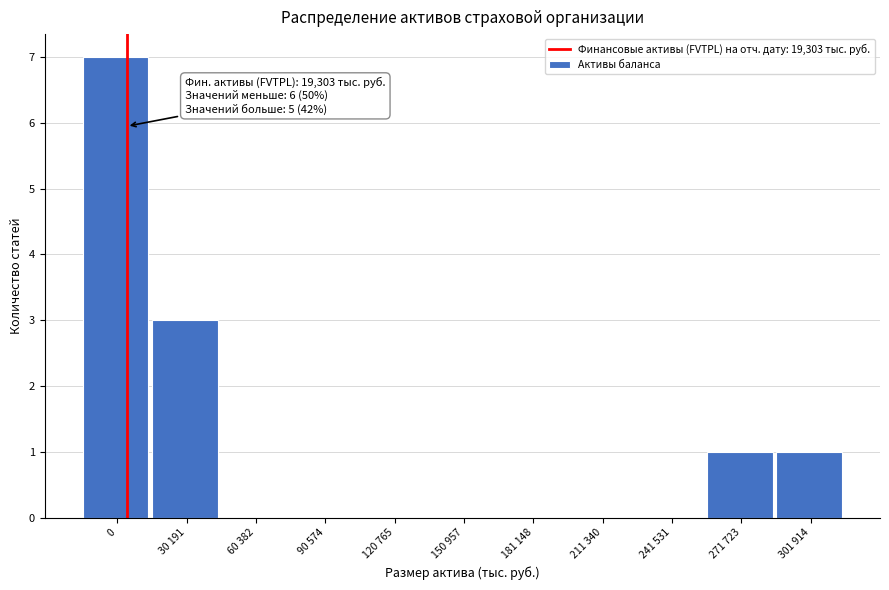

Reading left to right, list all the values displayed in this chart.

0=7	30 191=3	60 382=0	90 574=0	120 765=0	150 957=0	181 148=0	211 340=0	241 531=0	271 723=1	301 914=1